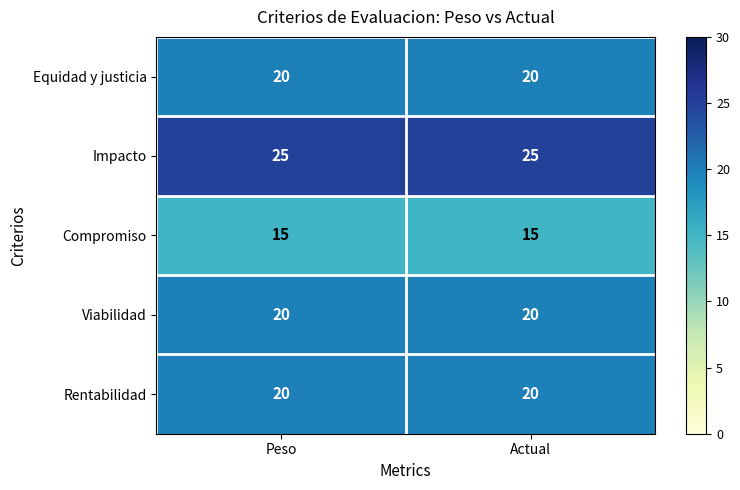

Read the Rentabilidad value at Actual.

20